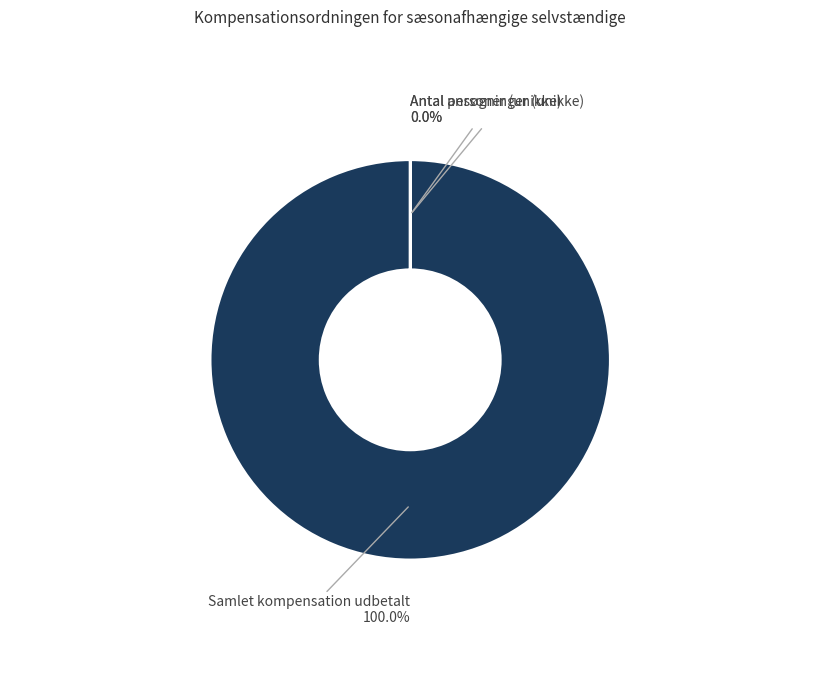

Is Samlet kompensation udbetalt the majority of the pie?

Yes